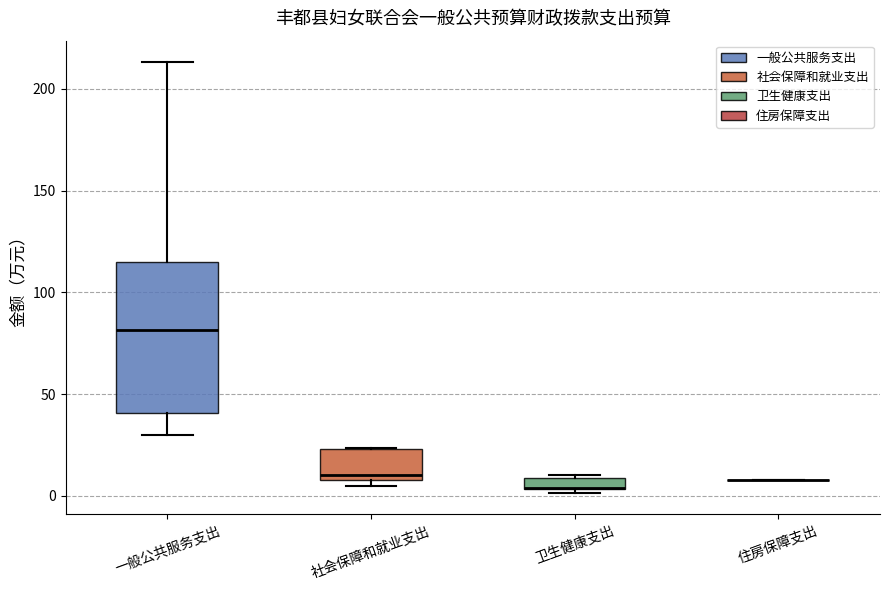

Which box is the tallest, from its lower edge to its upper edge?

一般公共服务支出